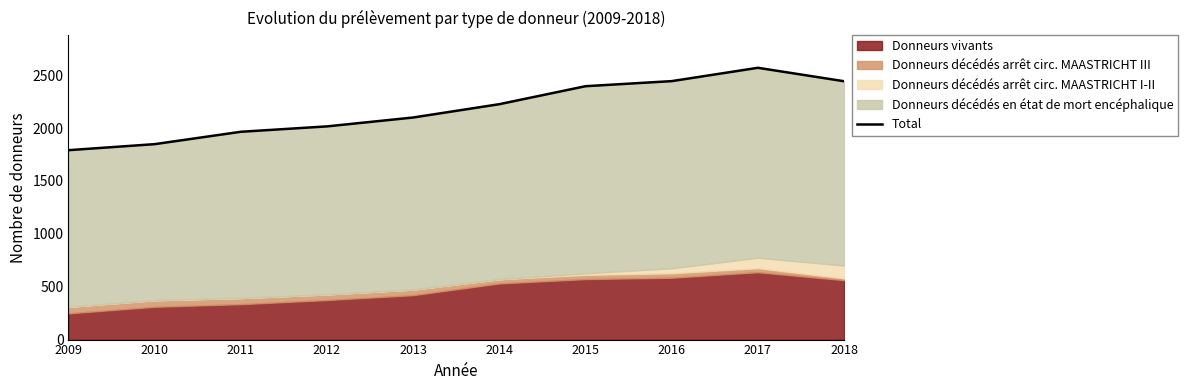

List the labels in order of value, smallest first.

2009, 2010, 2011, 2012, 2013, 2014, 2015, 2018, 2016, 2017